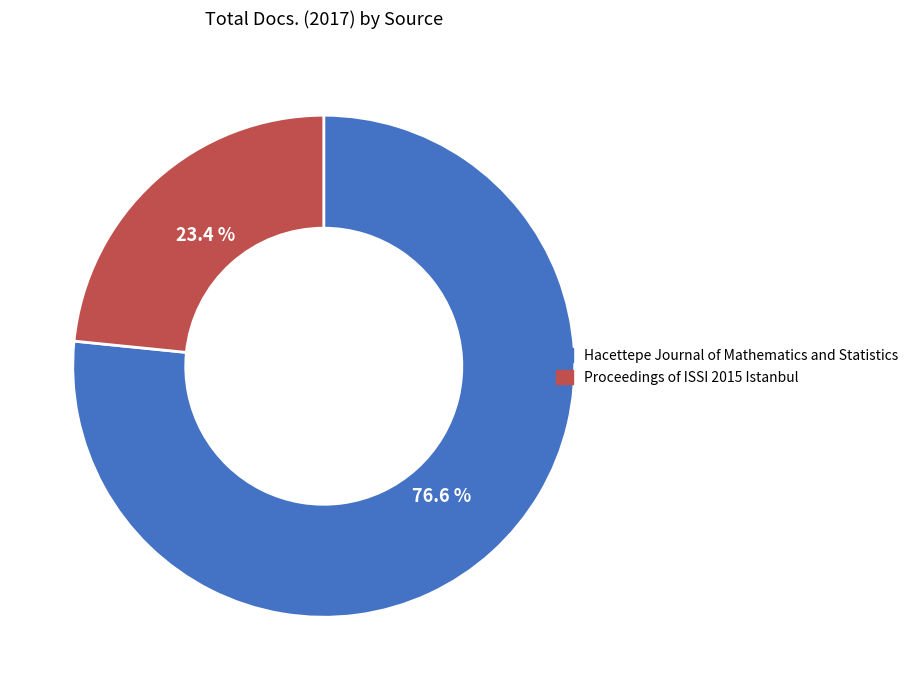

To the nearest percent, what is the combined percentage of Proceedings of ISSI 2015 Istanbul and Hacettepe Journal of Mathematics and Statistics?

100%